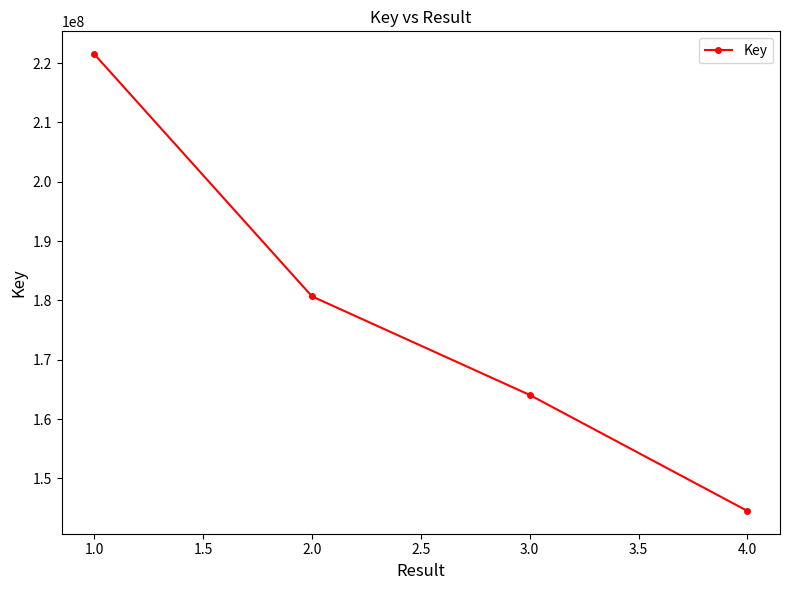

What is the difference between the values at 2.0 and 1.0?

40805999